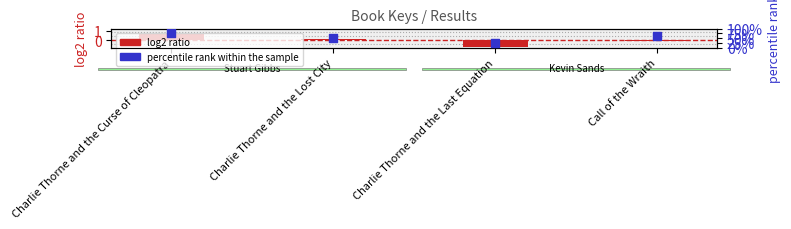

At which category is the sum across all series the highest?

Charlie Thorne and the Curse of Cleopatra